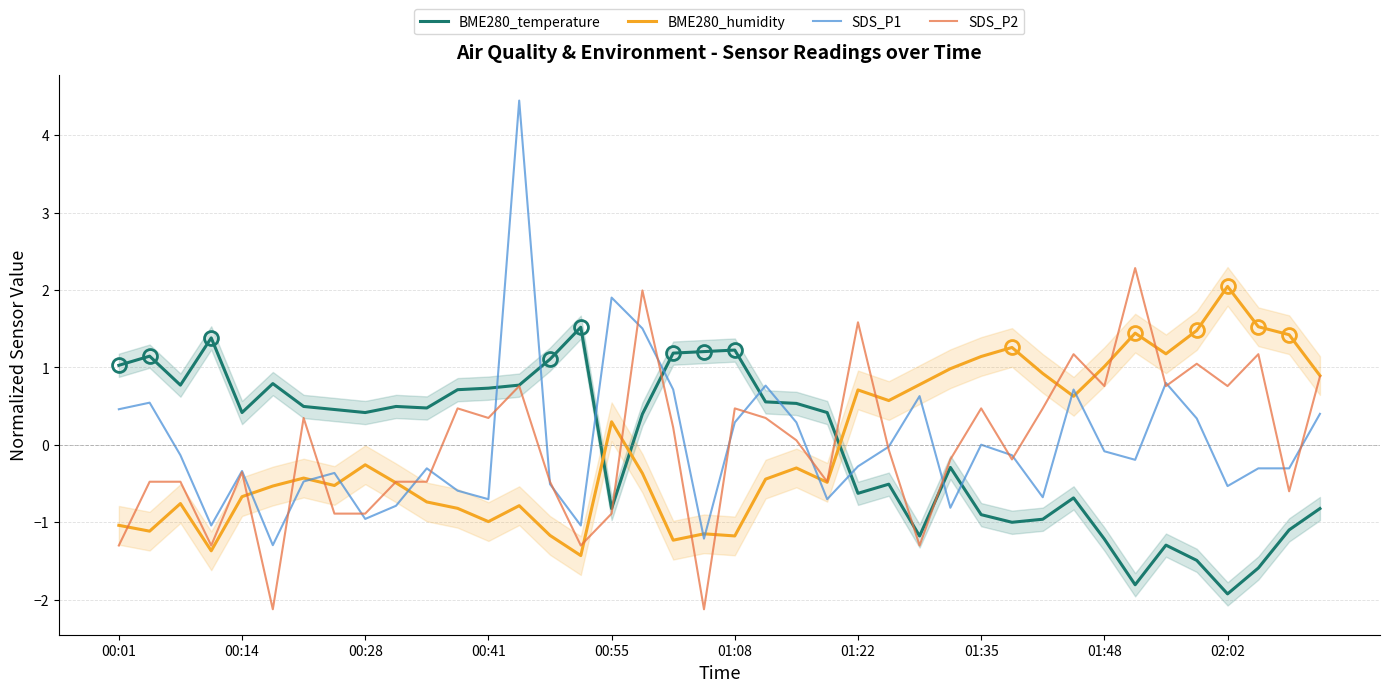

Where is SDS_P1 nearest to the value 1?

34